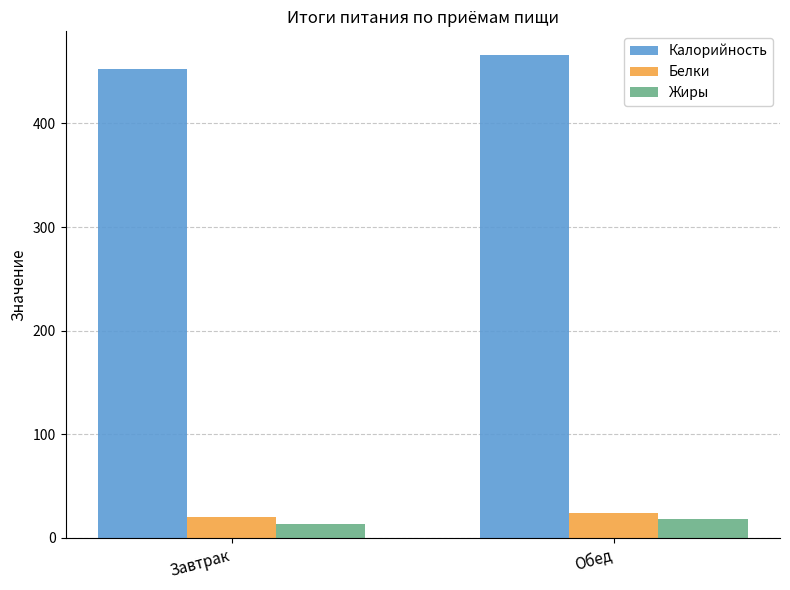

What is the value of the Белки bar at the 1st from the left?

19.8